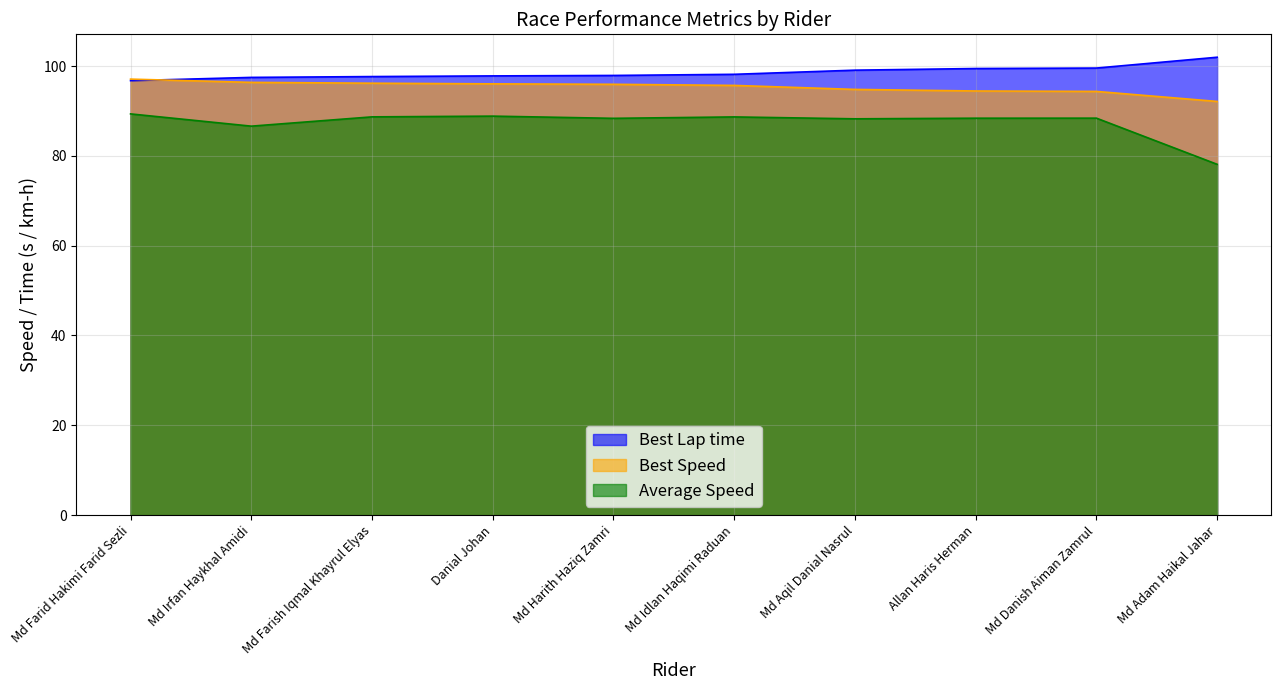

What is the label of the 10th point from the left?

Md Adam Haikal Jahar